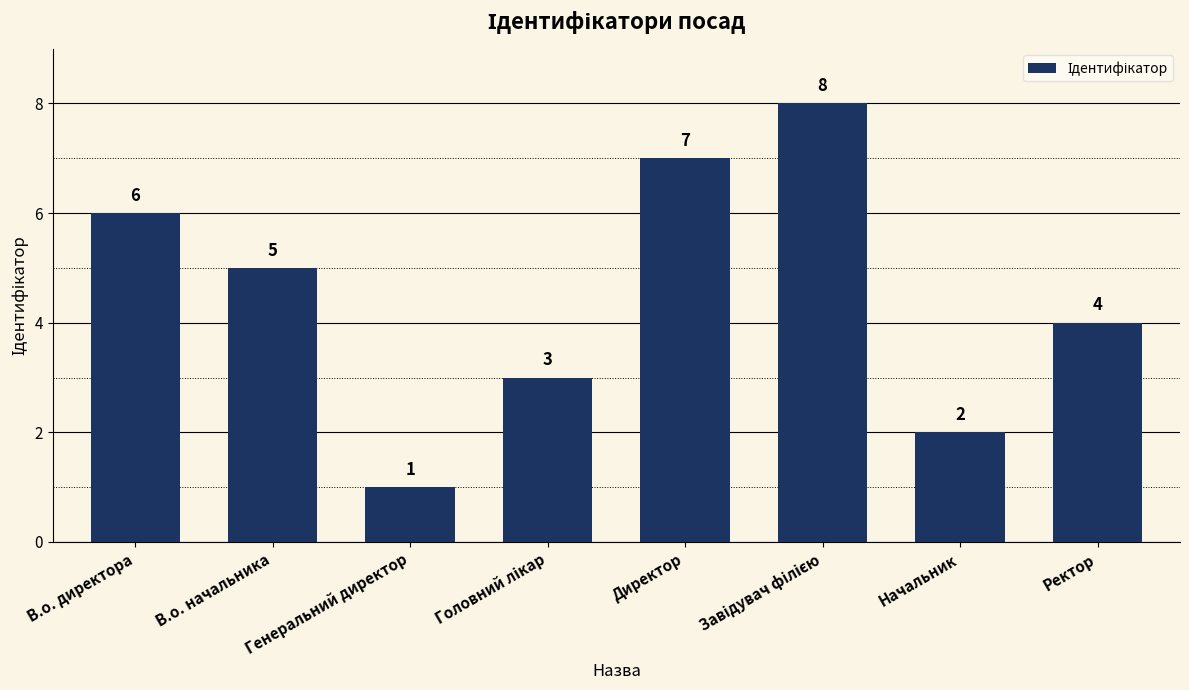

Count the number of categories in the chart.

8